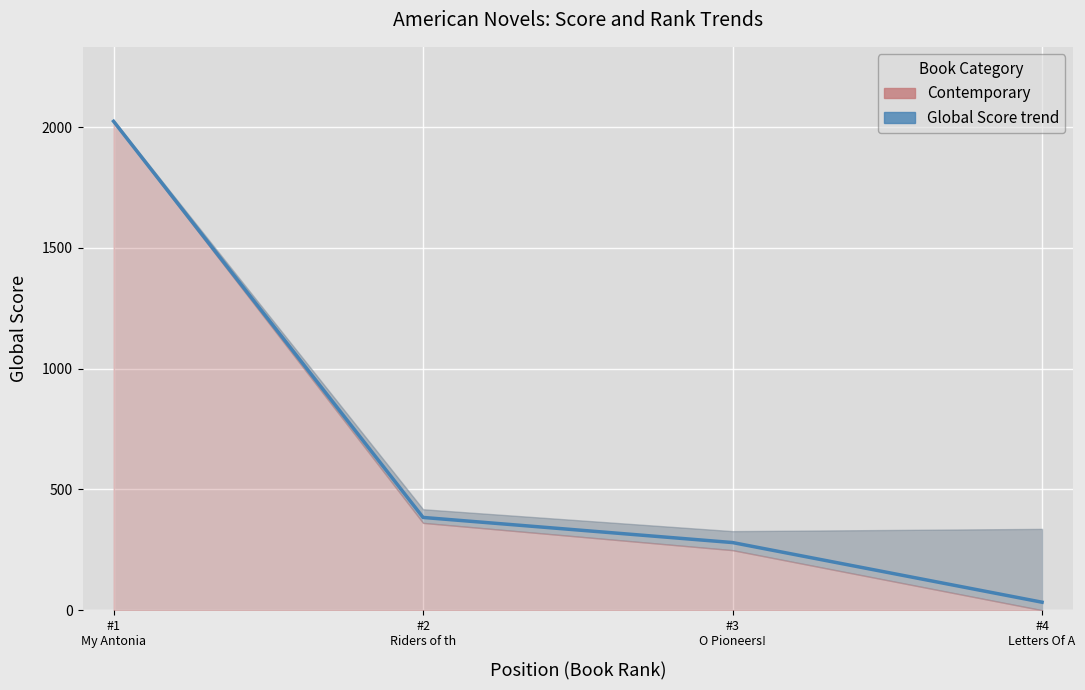

Is this an area chart (filled region under the line)?

No